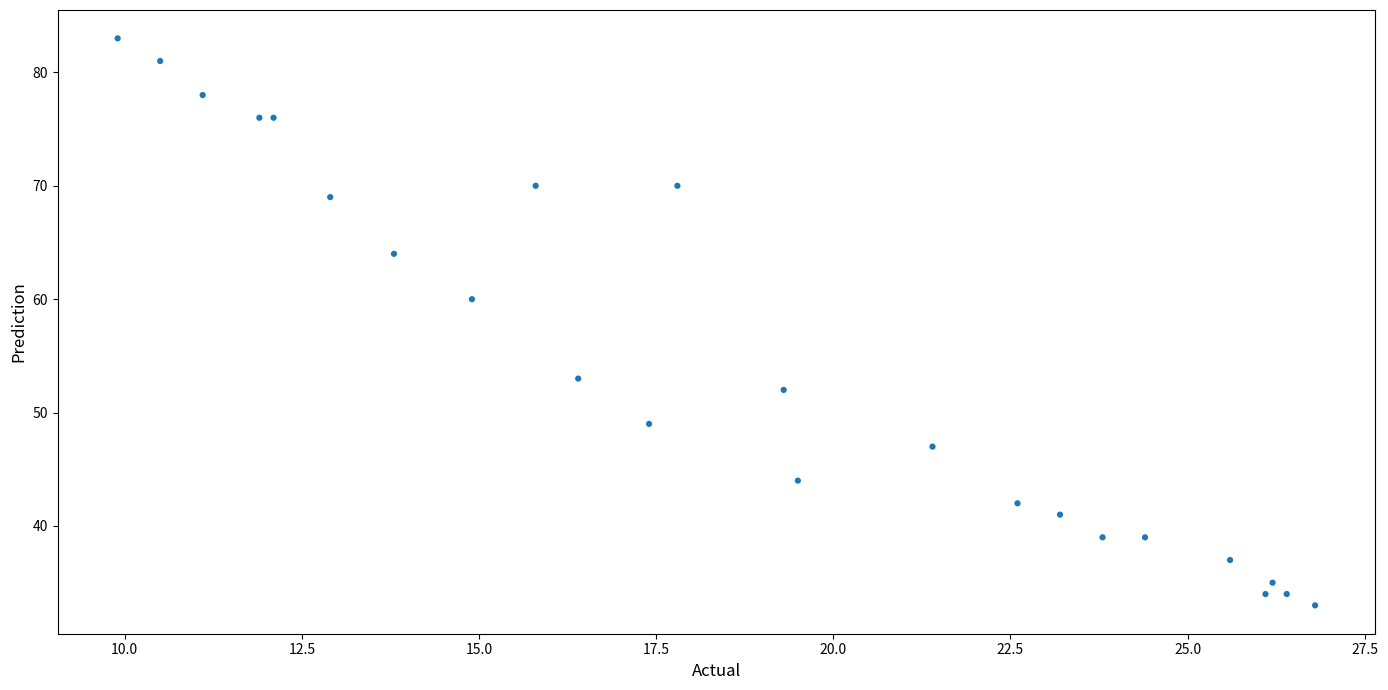

What is the range of Y values (max minus min)?

50